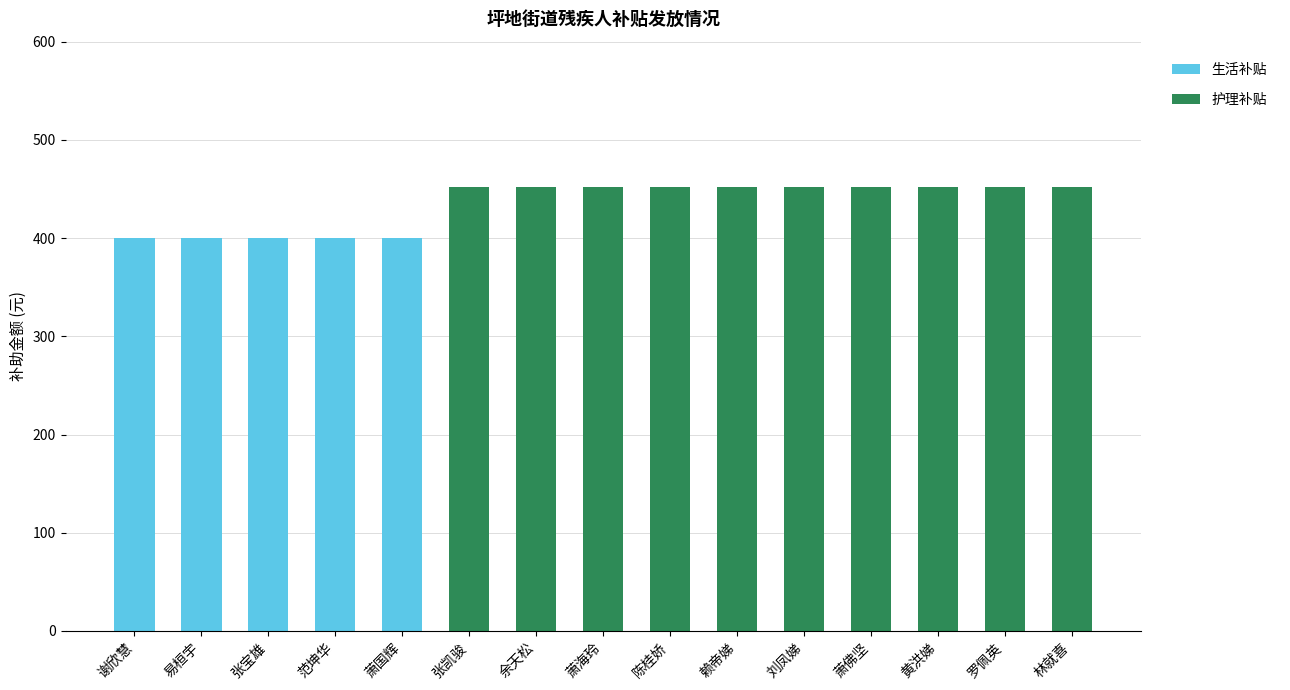

What is the total value across all series at 刘凤娣?

452